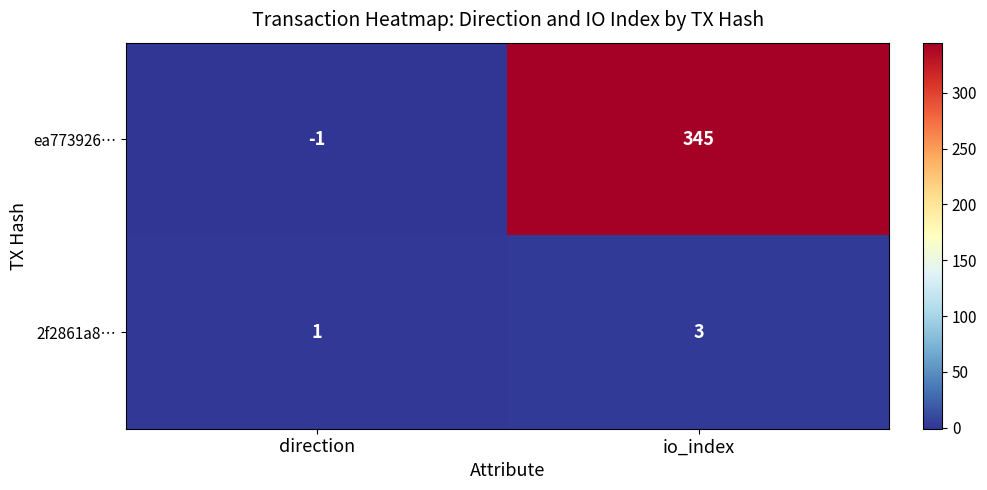

Reading left to right, transcribe all the data shown in this chart.

ea773926…: direction=-1	io_index=345
2f2861a8…: direction=1	io_index=3